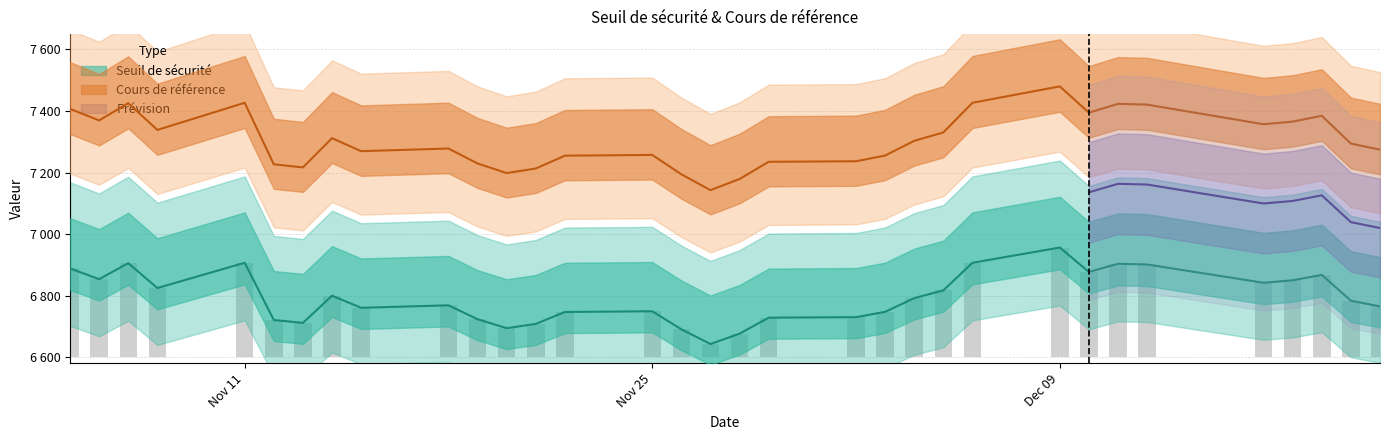

Which series has the largest total across all categories?

Cours de référence